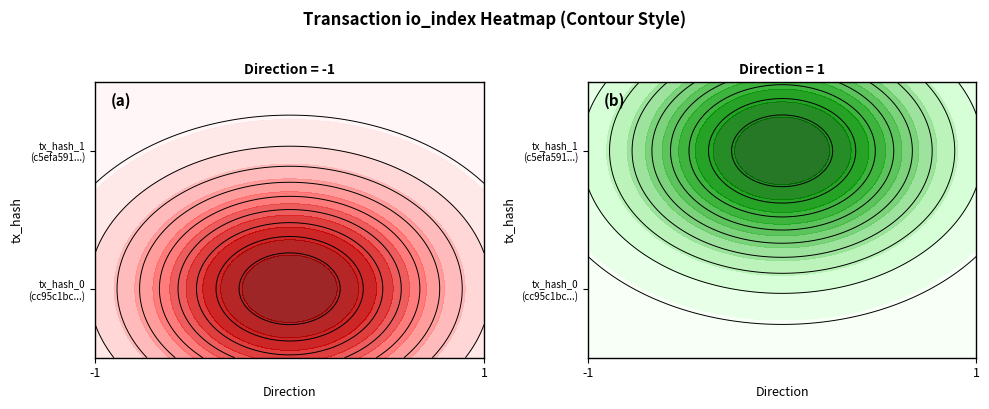

Is it true that c5efa59153d77d384e5efc2ae10237da586d6b7 equals 1 at direction?

True